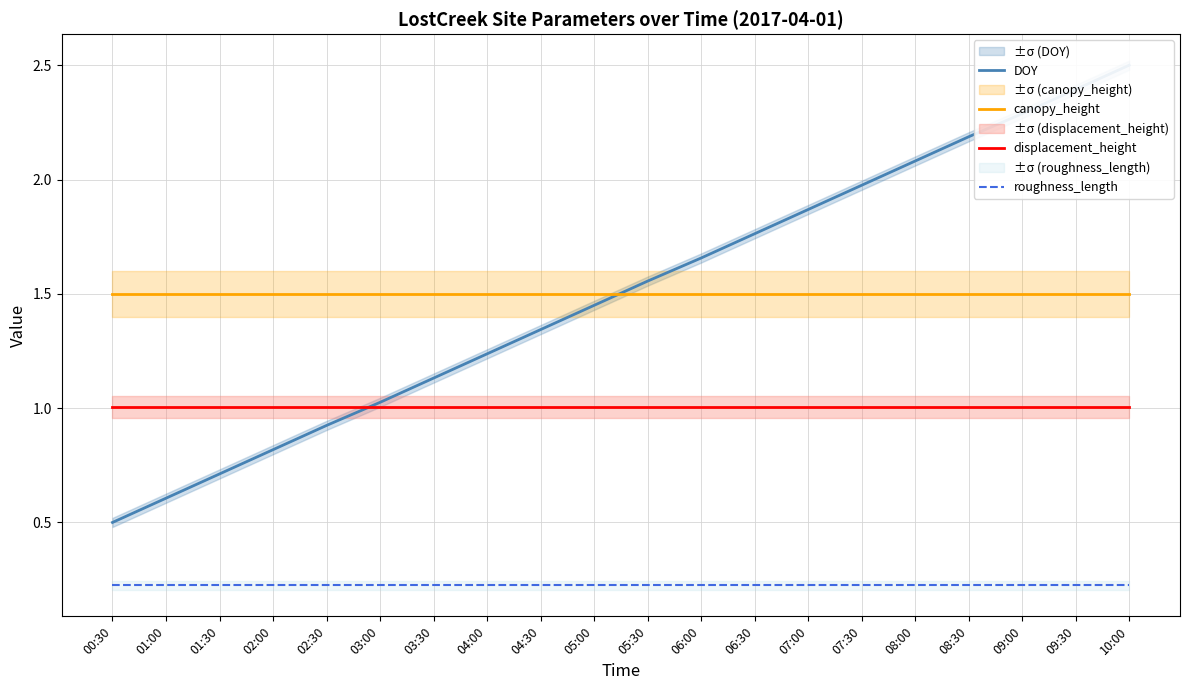

Which category has the lowest value in the displacement_height series?

00:30